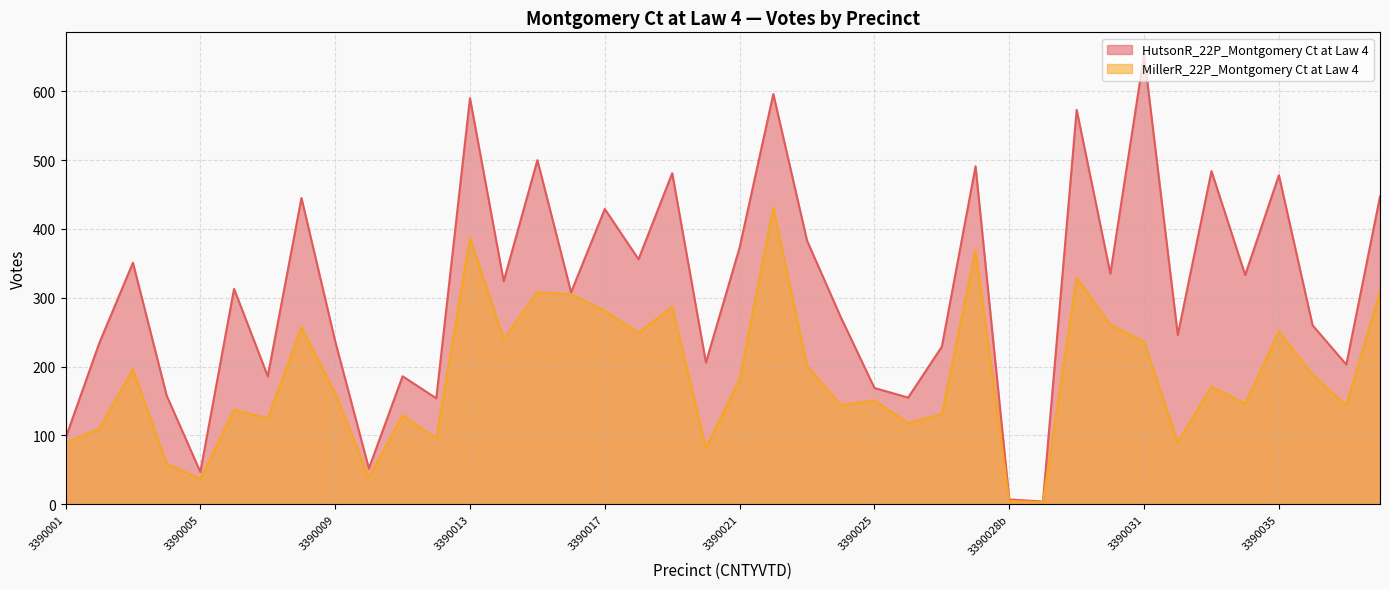

The MillerR_22P_Montgomery Ct at Law 4 series shows 164 at 3390002. True or false?

False